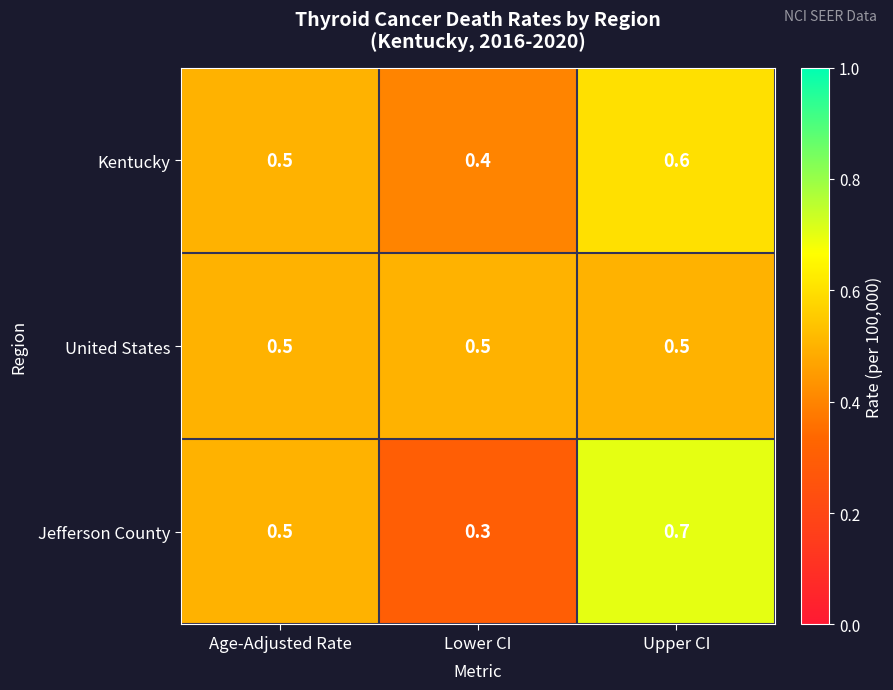

Reading left to right, transcribe all the data shown in this chart.

Kentucky: 0.5	0.4	0.6
United States: 0.5	0.5	0.5
Jefferson County: 0.5	0.3	0.7